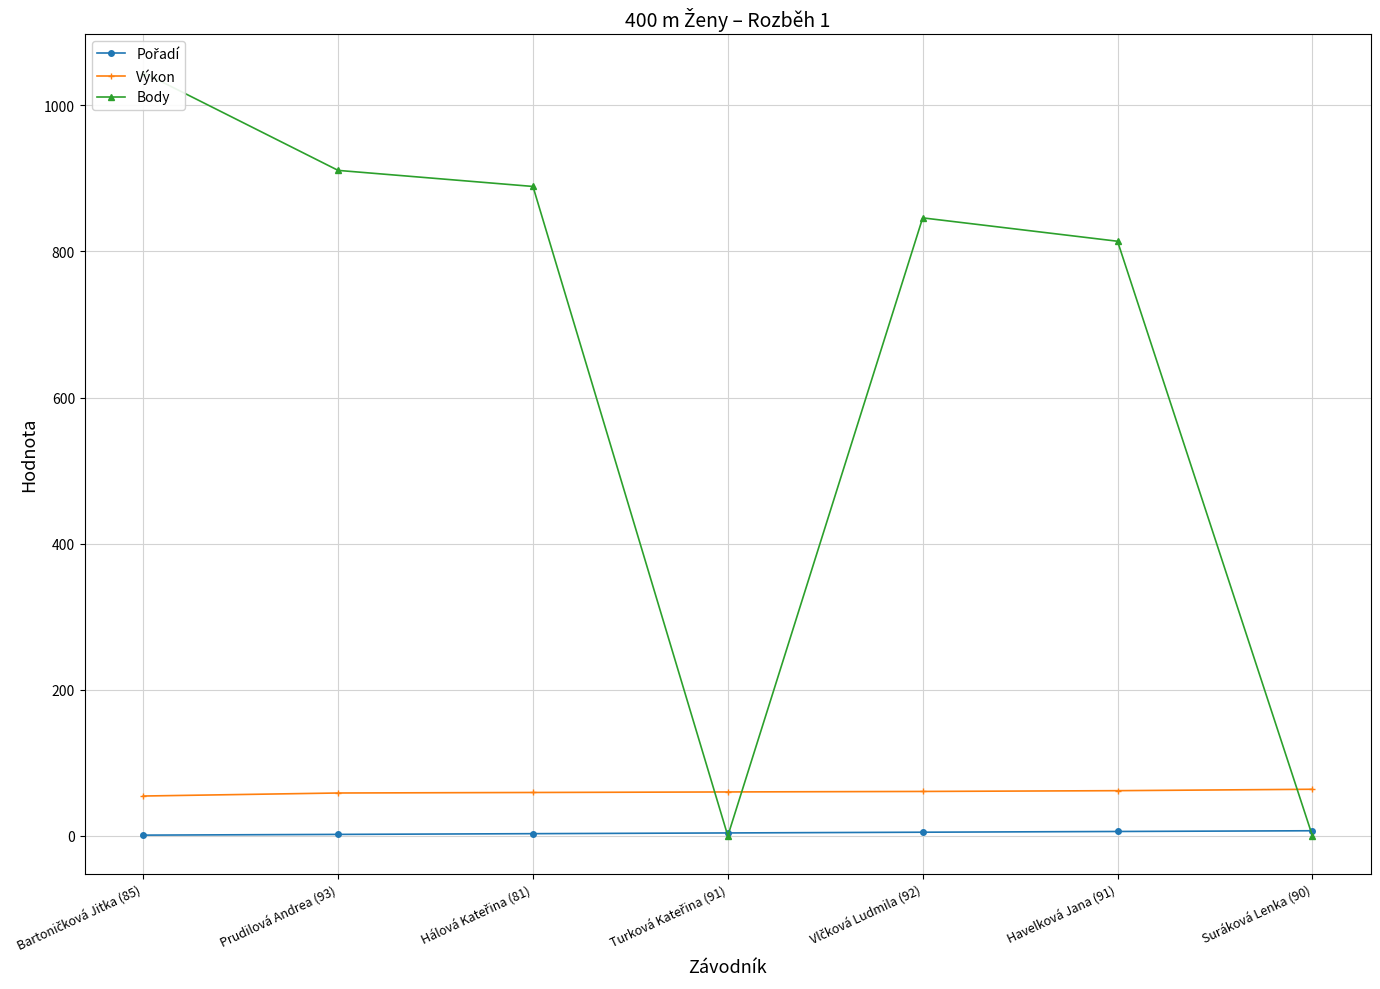

Between Bartoničková Jitka (85) and Vlčková Ludmila (92), which is larger?

Vlčková Ludmila (92)